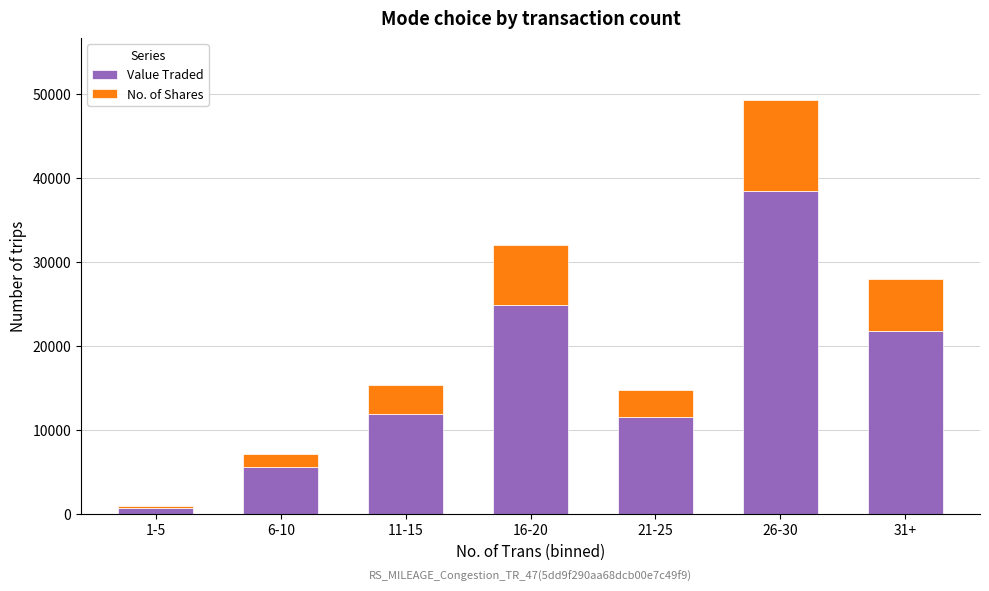

Reading left to right, list the values for the Value Traded series.

1-5=692	6-10=5572	11-15=11912	16-20=24801	21-25=11462	26-30=38454	31+=21701